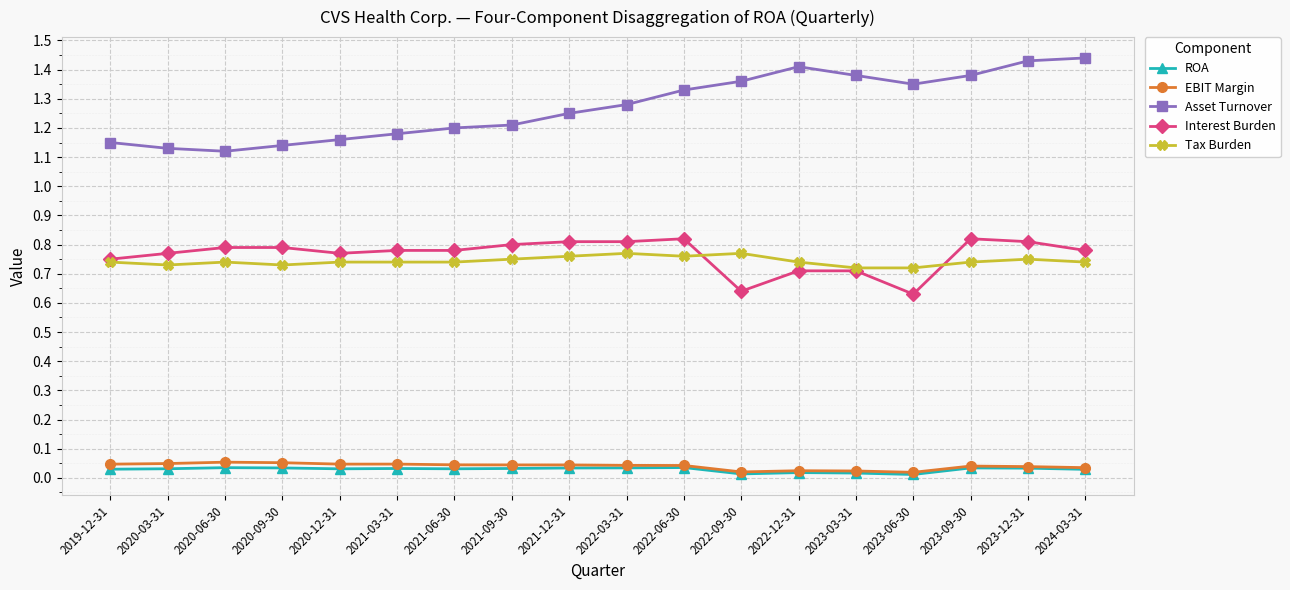

Which series has the widest spread of values?

Asset Turnover